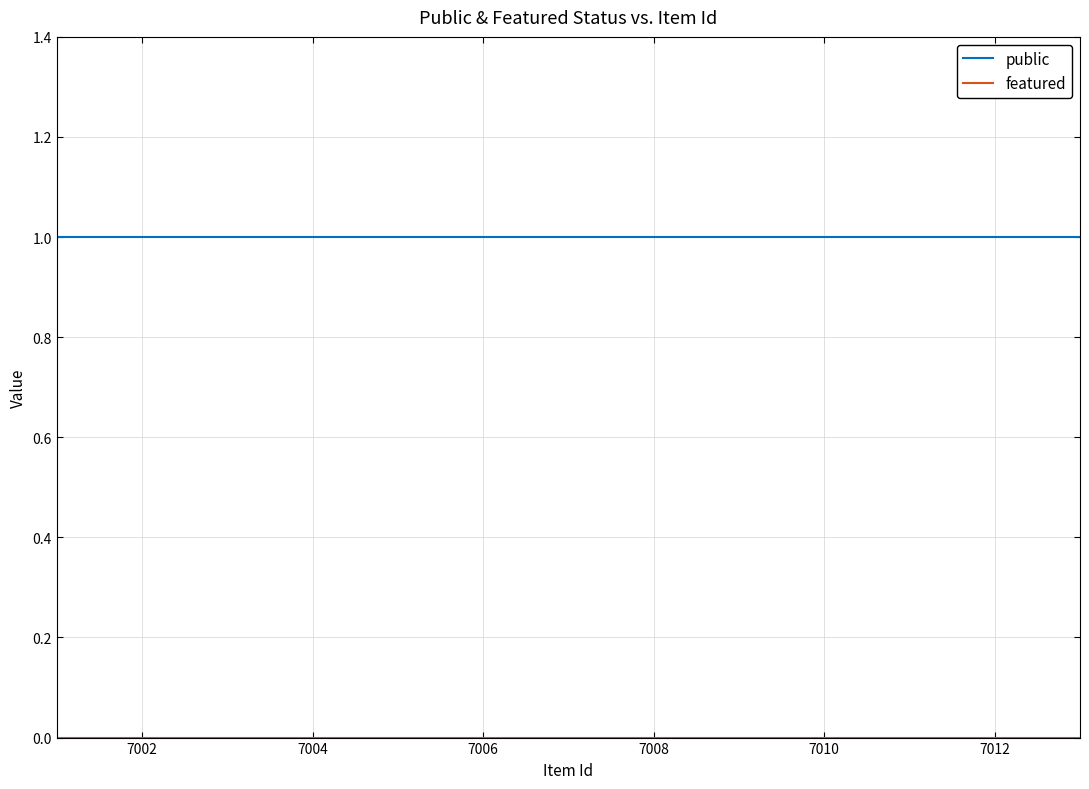

What is the greatest value displayed?

1